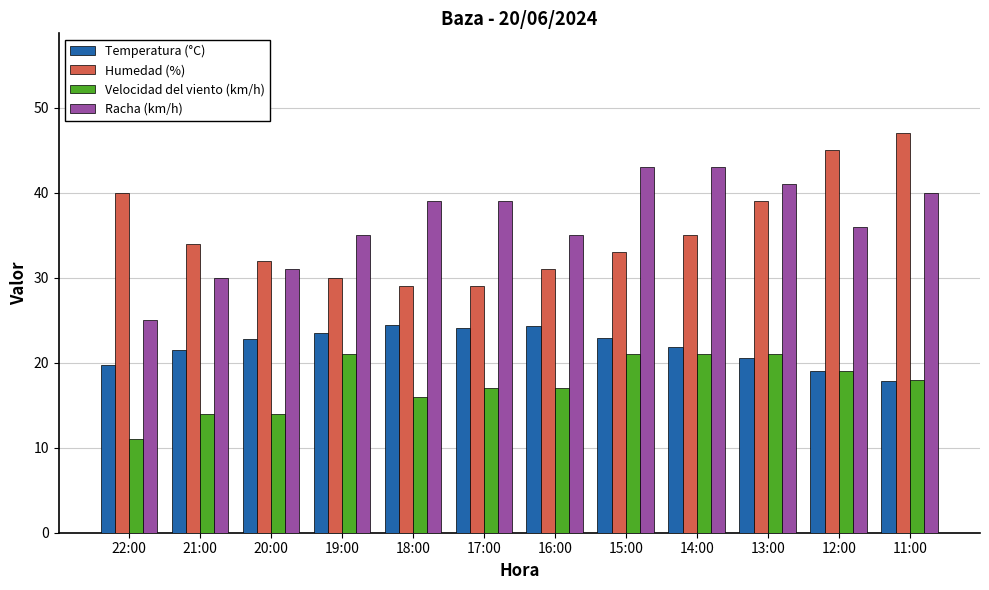

The value of Racha (km/h) at 13:00 is 10.5. True or false?

False